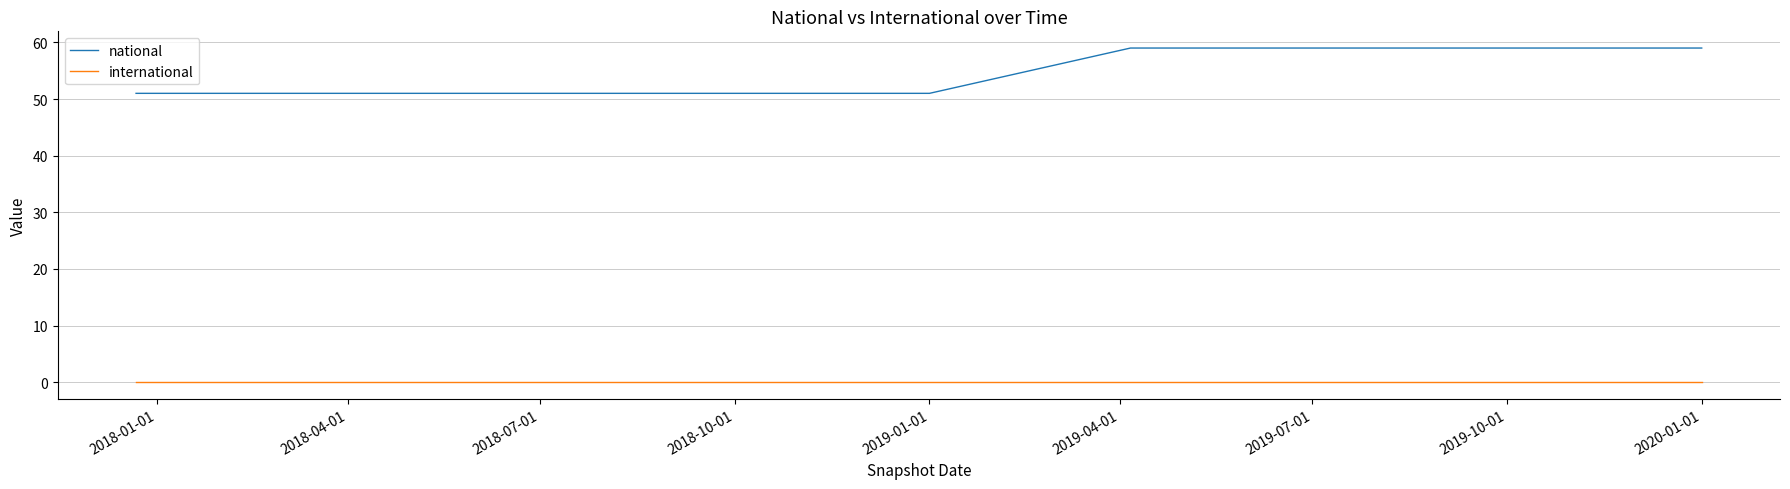

How many categories are shown in the chart?

9